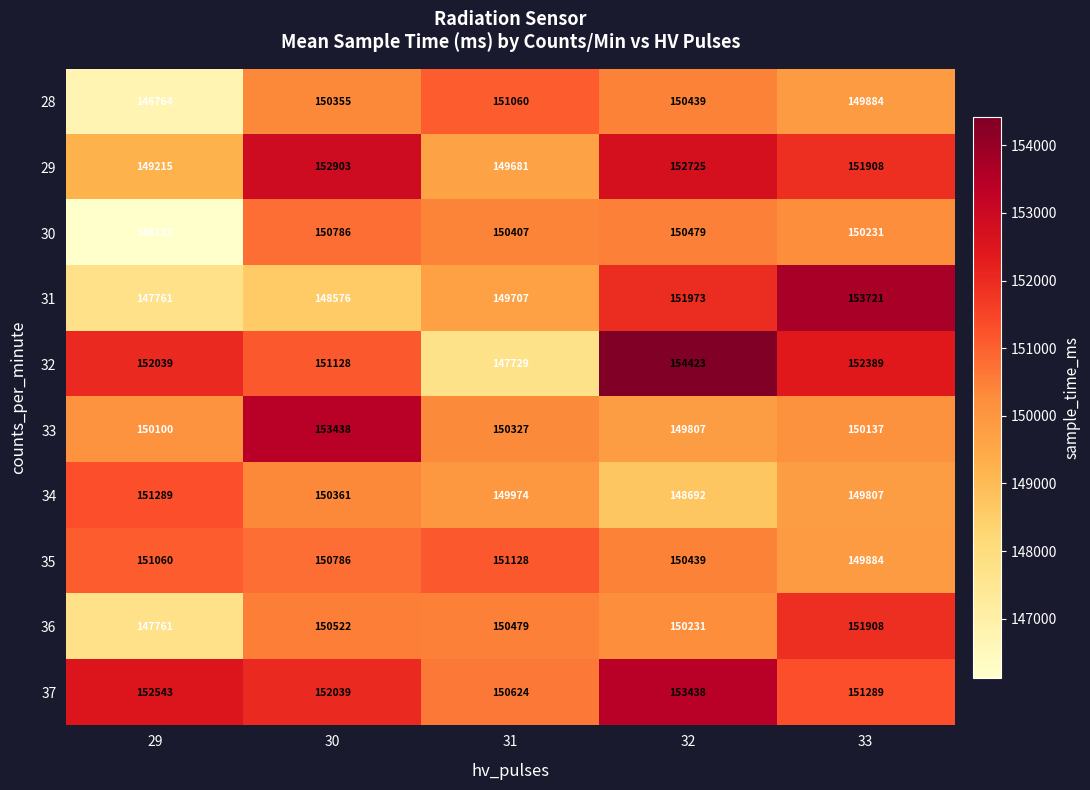

What is the approximate value of 36 at 33?

151908